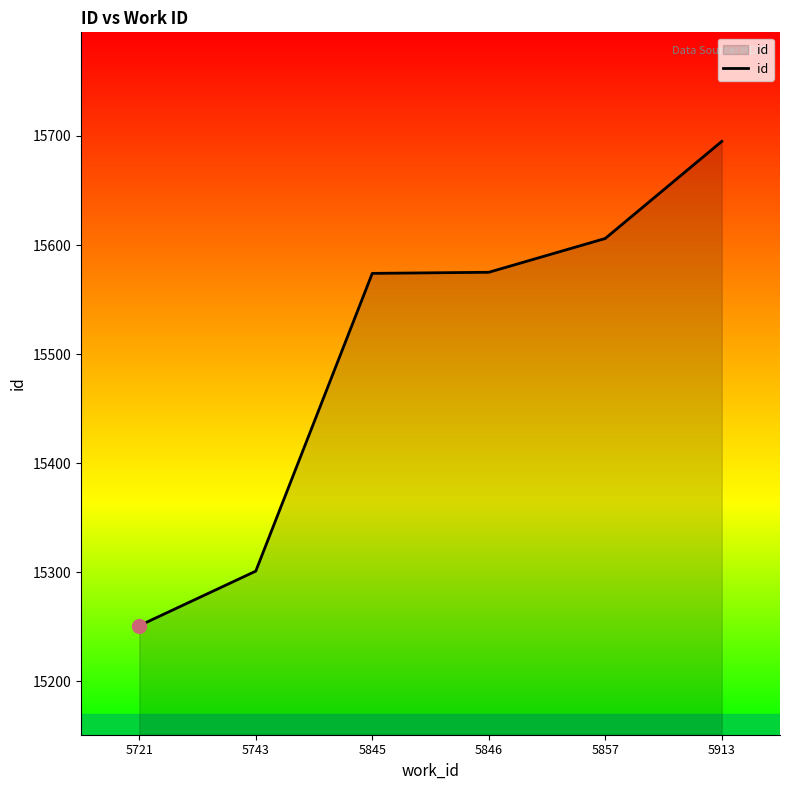

What is the difference between the second highest and second lowest values?

305